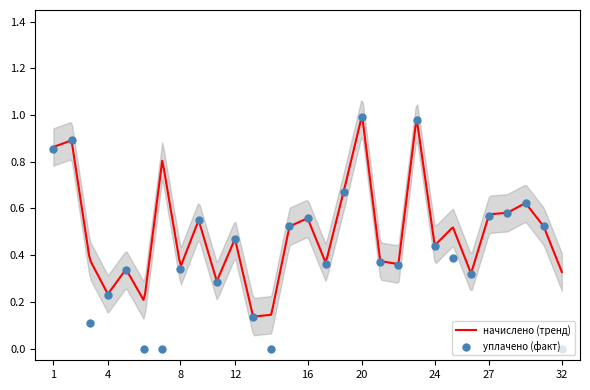

What is the change in value from 11 to 19?

+0.4